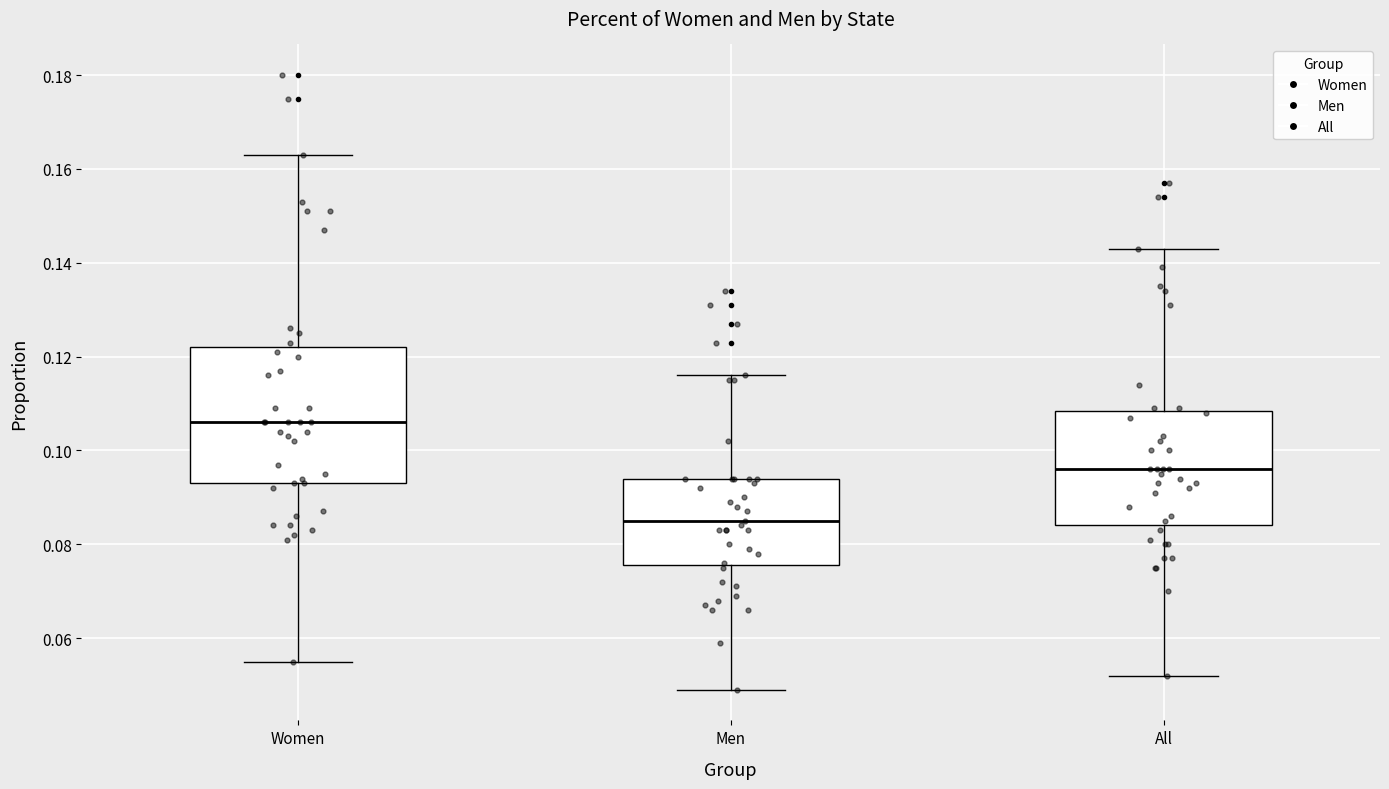

Reading left to right, read every box against the y-axis: the position of its median line, the range the box covers, and the ends of its whiskers. The values are not printed on the chart, so give them approximately, as read against the axis.

Women: median 0.106, box 0.094 to 0.122, whiskers 0.056 to 0.164
Men: median 0.086, box 0.076 to 0.094, whiskers 0.050 to 0.116
All: median 0.096, box 0.084 to 0.108, whiskers 0.052 to 0.144